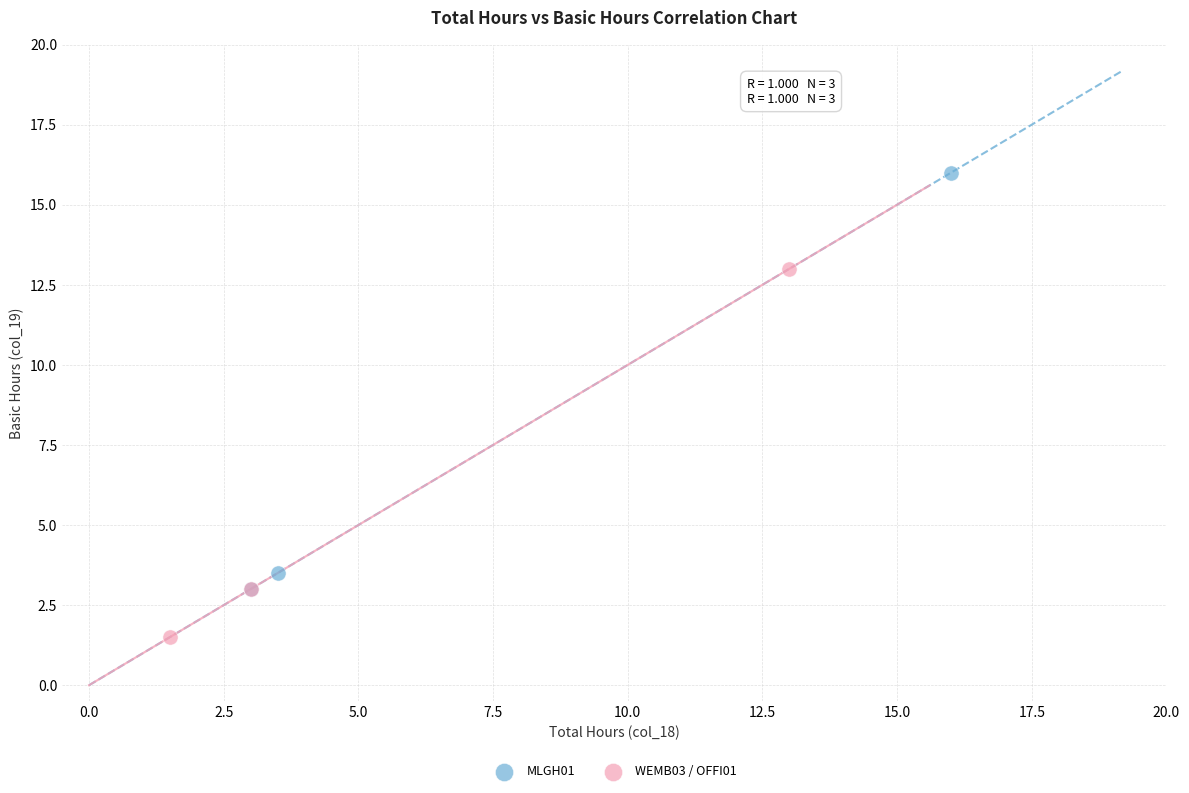

Which series reaches the maximum Y coordinate?

MLGH01